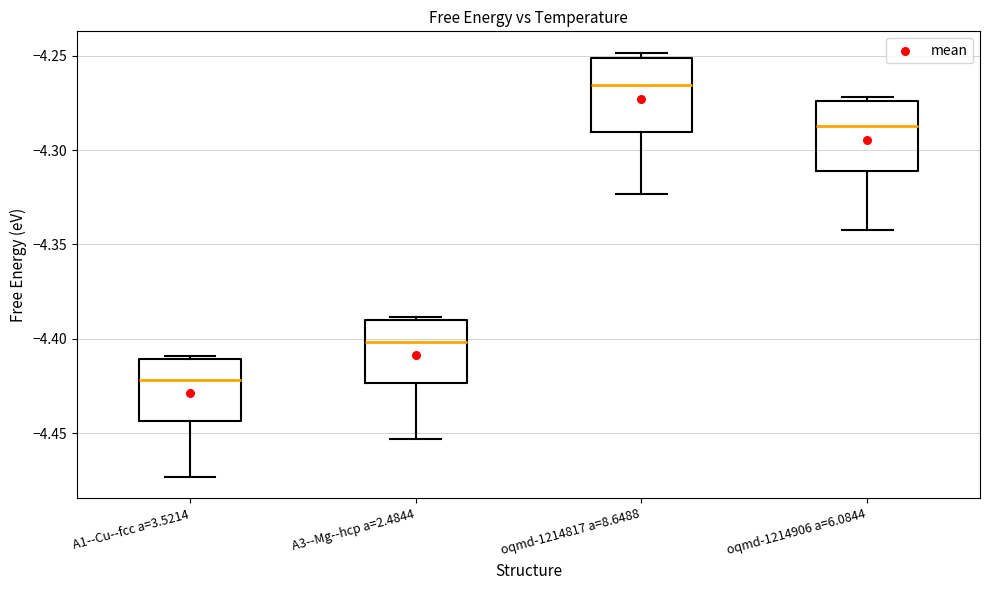

Reading left to right, transcribe this box plot: for each box, give where its median line is, the range the box spans, and where its two whiskers end, as read against the y-axis. The values are not printed on the chart, so give them approximately, as read against the axis.

A1--Cu--fcc a=3.5214: median -4.420, box -4.445 to -4.410, whiskers -4.475 to -4.410 (just above the box's upper edge)
A3--Mg--hcp a=2.4844: median -4.400, box -4.425 to -4.390, whiskers -4.455 to -4.390 (just above the box's upper edge)
oqmd-1214817 a=8.6488: median -4.265, box -4.290 to -4.250, whiskers -4.325 to -4.250 (just above the box's upper edge)
oqmd-1214906 a=6.0844: median -4.285, box -4.310 to -4.275, whiskers -4.340 to -4.270